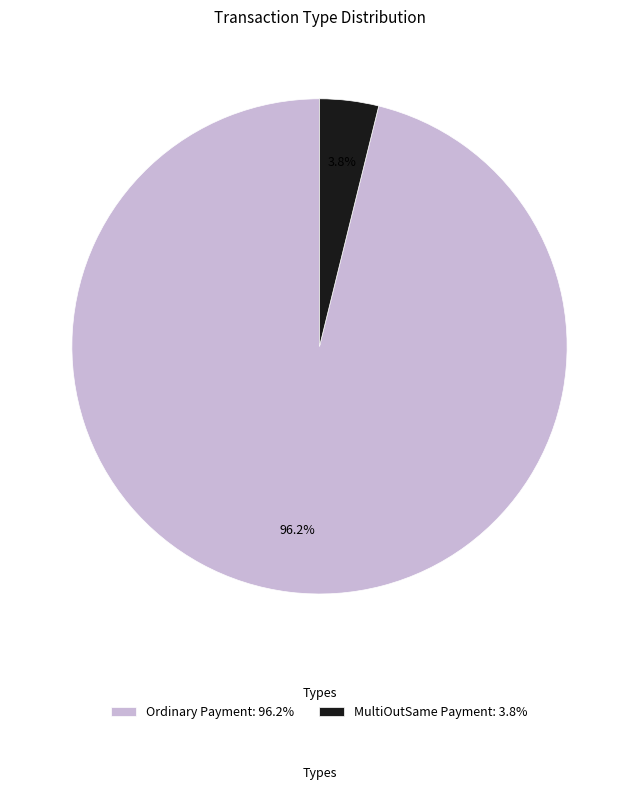

What is the total percentage of MultiOutSame Payment and Ordinary Payment?

100.0%